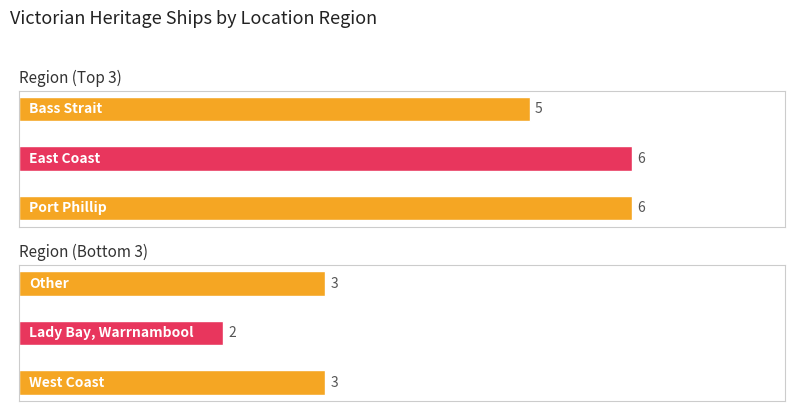

What is the ratio of the value at West Coast to the value at Port Phillip?

0.5